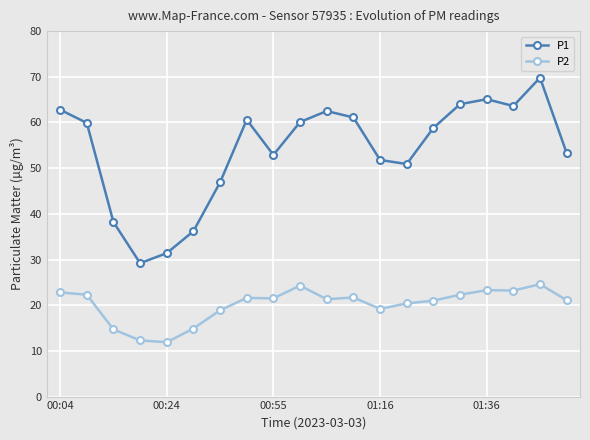

What are all the series names shown in the legend?

P1, P2